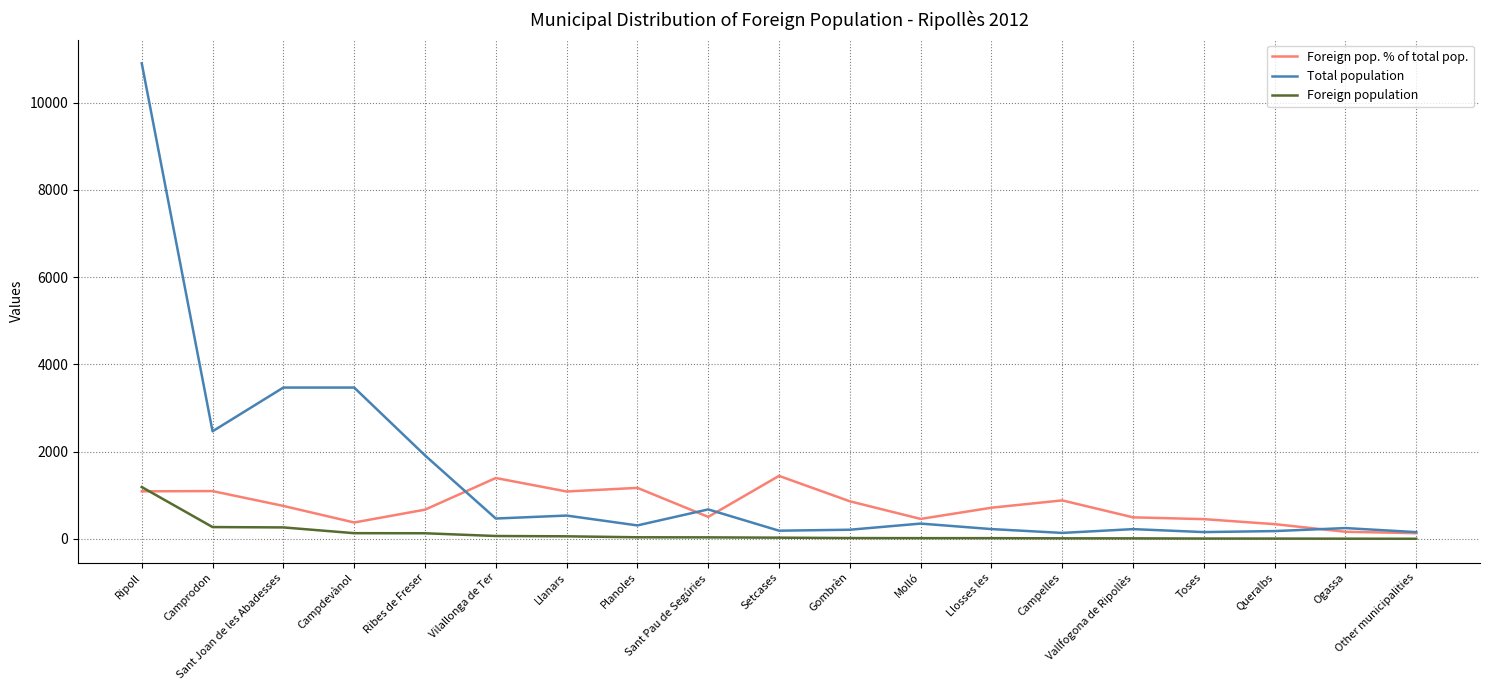

What is the maximum value for Foreign pop. % of total pop.?

1444